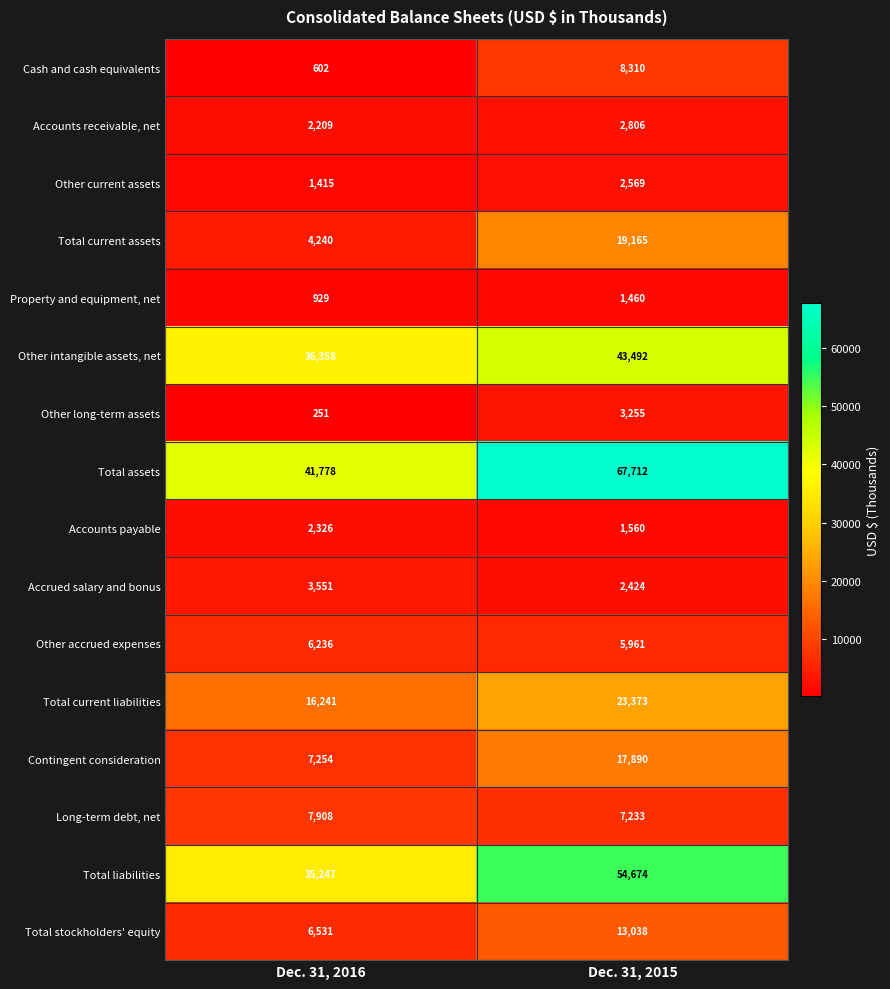

What is the spread (max minus min) of values at Dec. 31, 2015?

66252